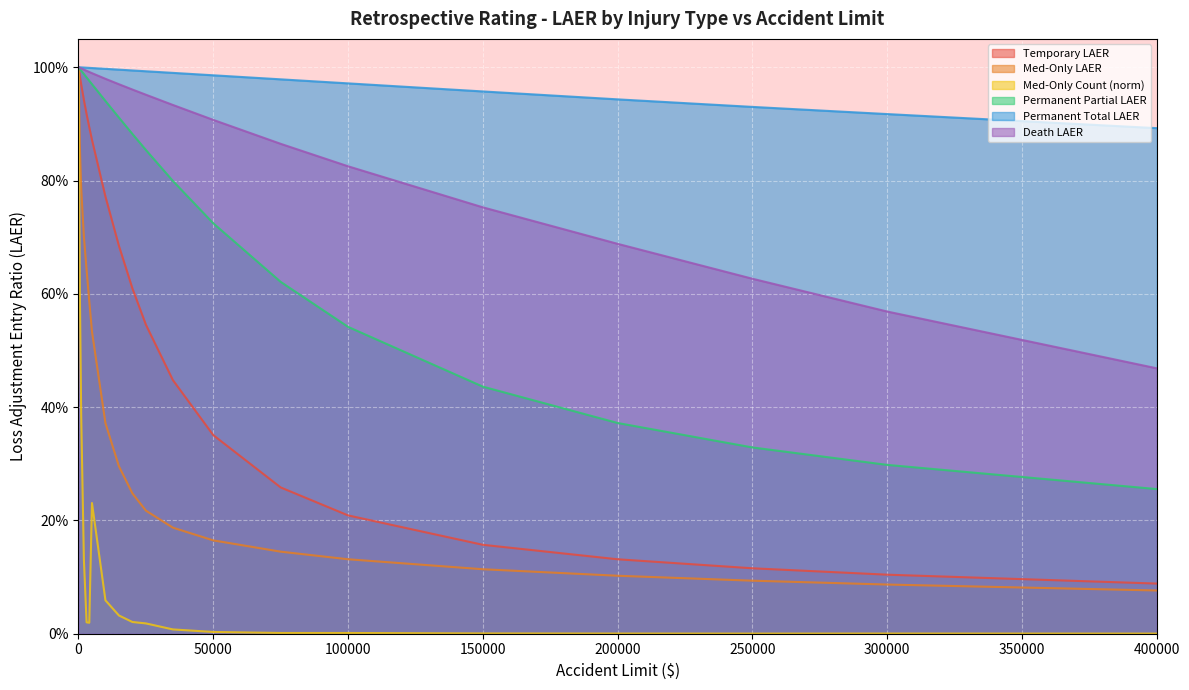

What is the difference between the Med-Only Count (norm) values at 5000 and 0?

0.8